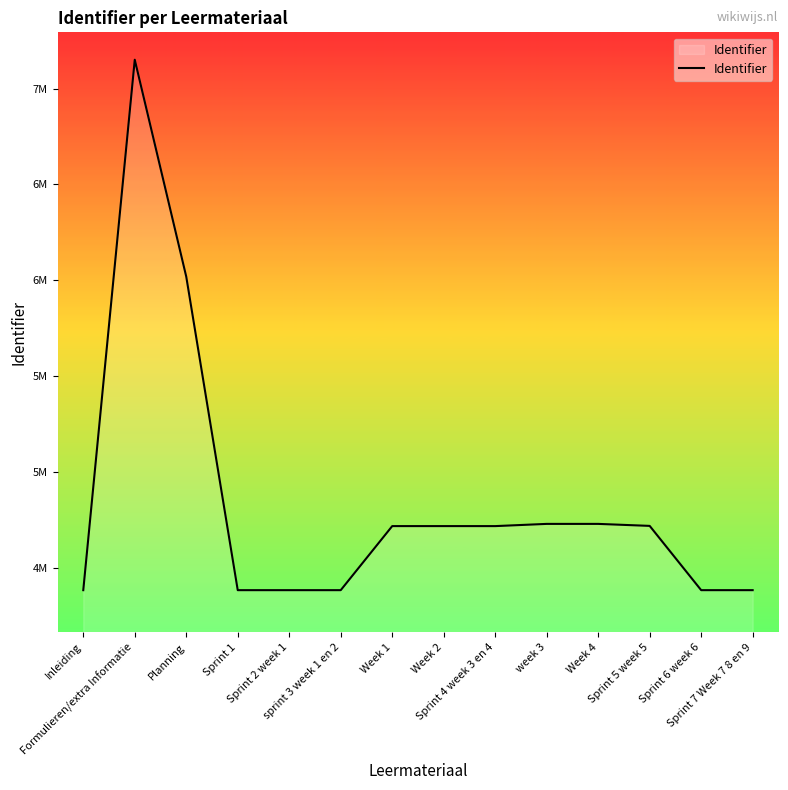

Approximately how many times larger is the value at Sprint 2 week 1 compared to Week 1?

0.9